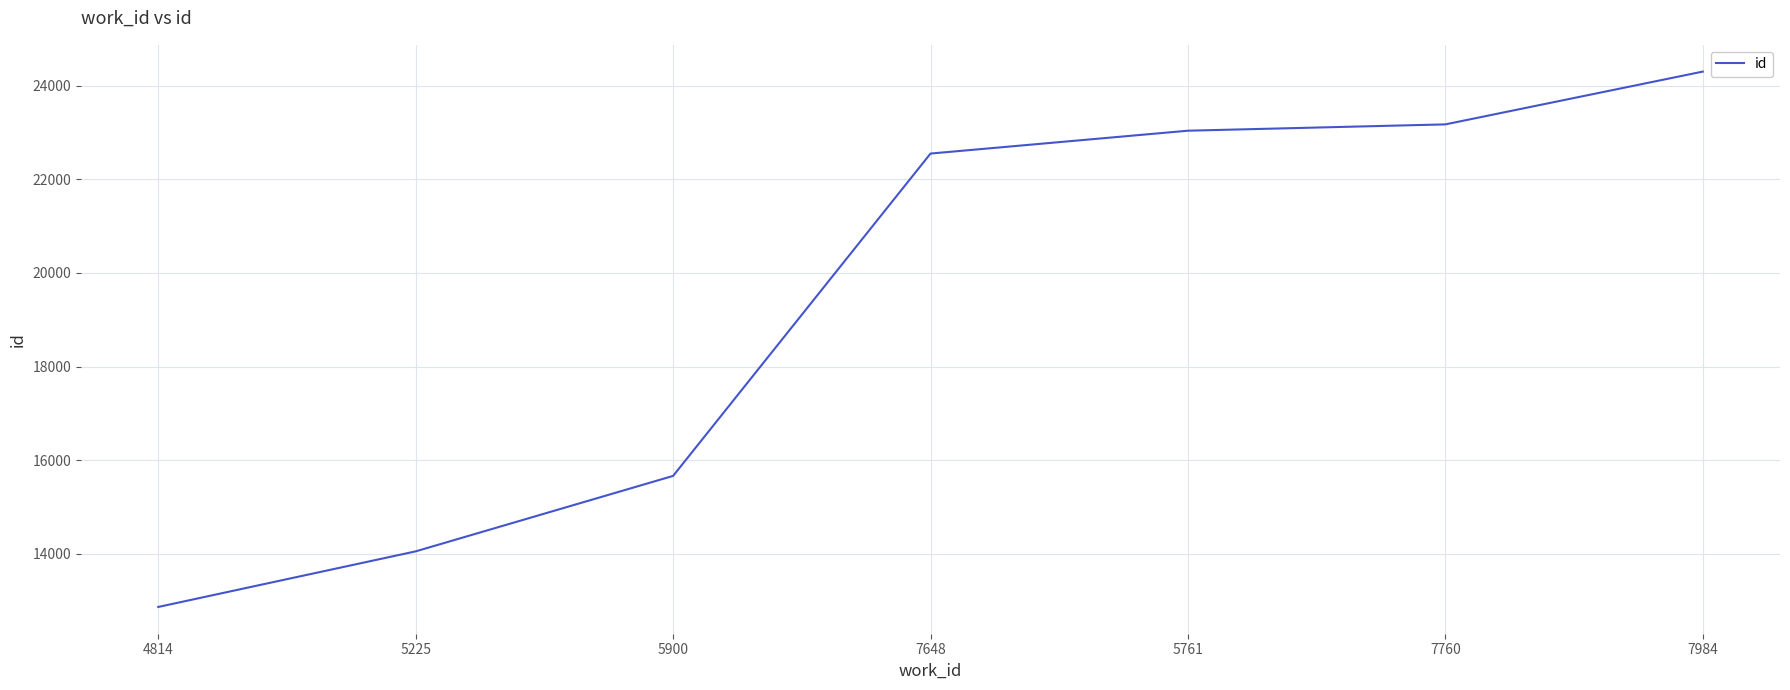

The value at 5900 is 24114. True or false?

False